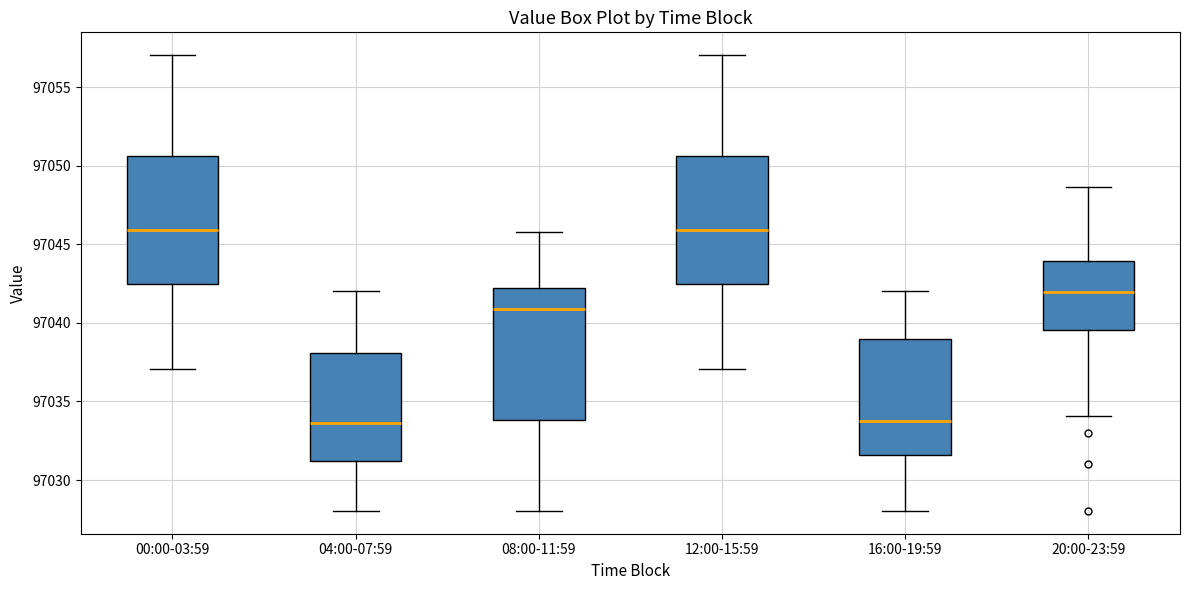

Where is the lower edge of the box for 16:00-19:59 on the y-axis? The values are not printed on the chart, so give them approximately, as read against the axis.

97031.5